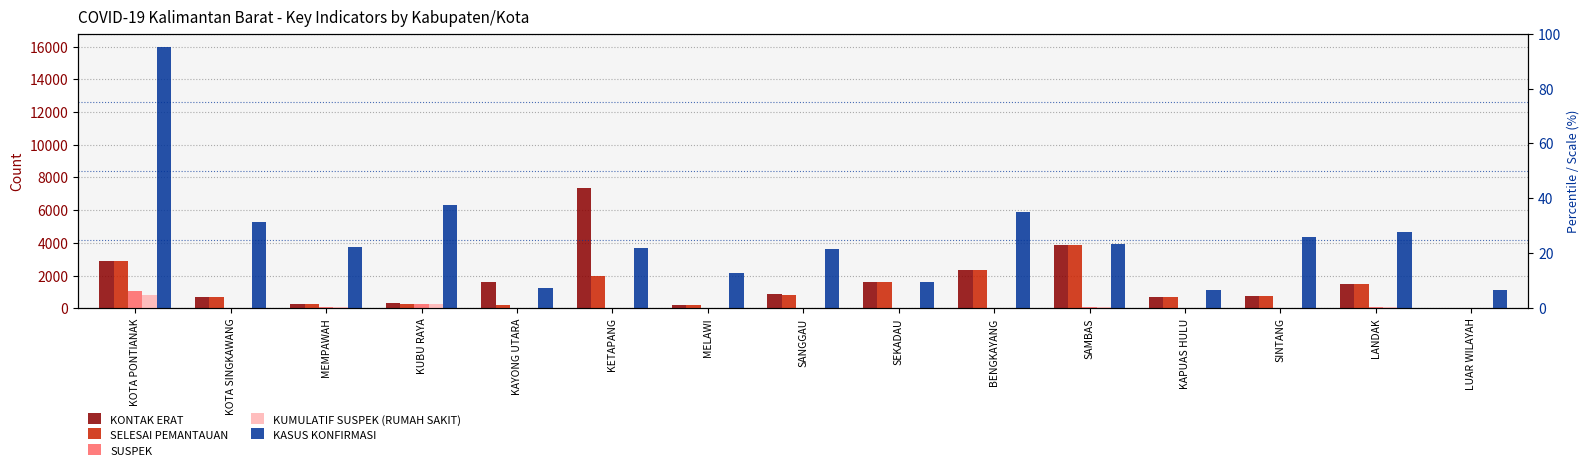

Where is SELESAI PEMANTAUAN nearest to the value 1920?

KETAPANG